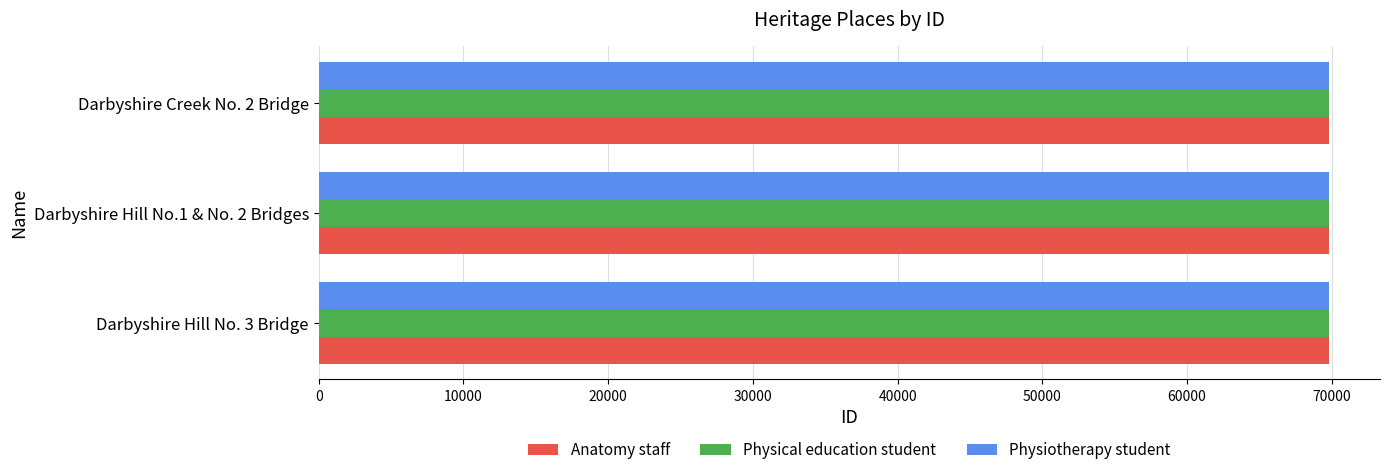

What is the difference between the second highest and minimum values in the Anatomy staff series?

4